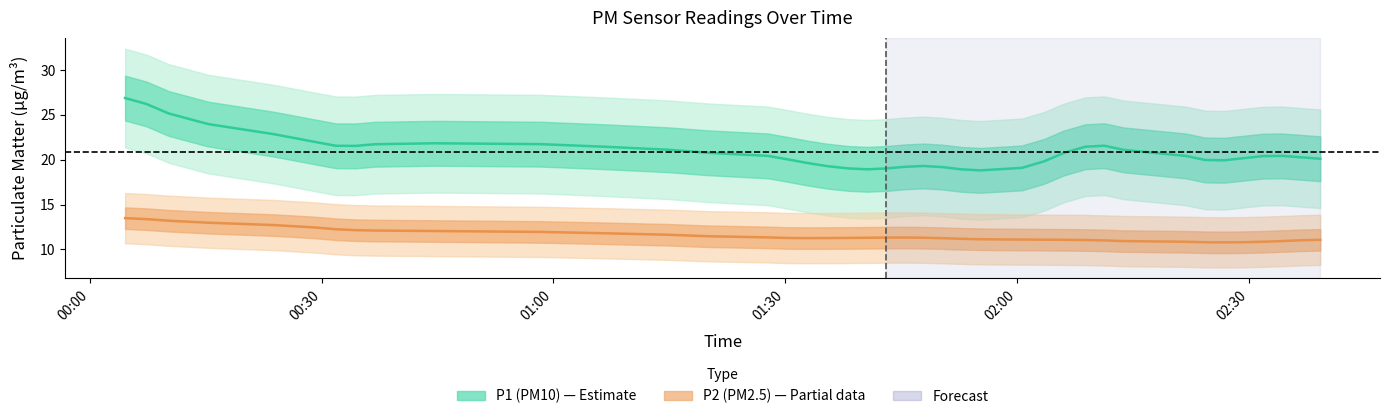

Rank the series by their maximum value, from highest to lowest.

P1 (PM10), P2 (PM2.5)